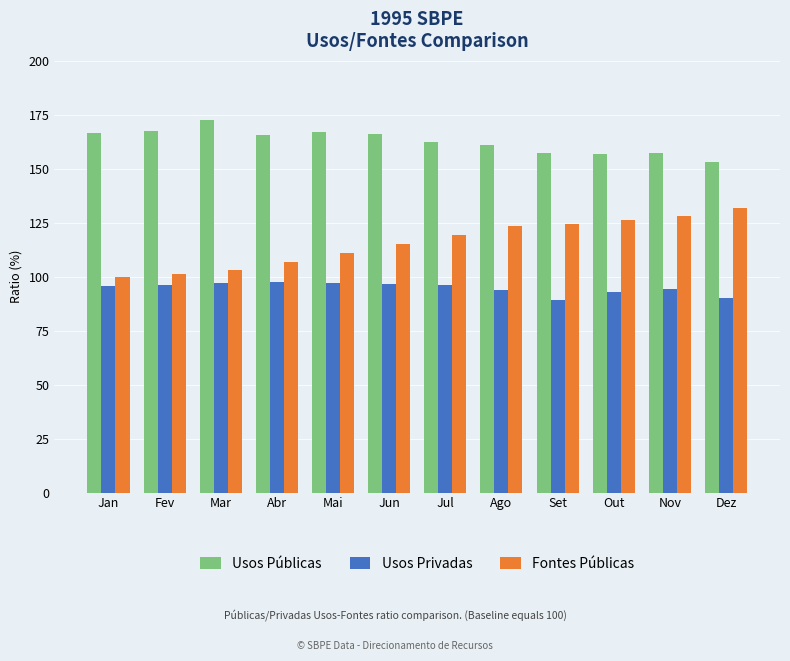

True or false: Usos Públicas has a value of 64.0 at Out.

False